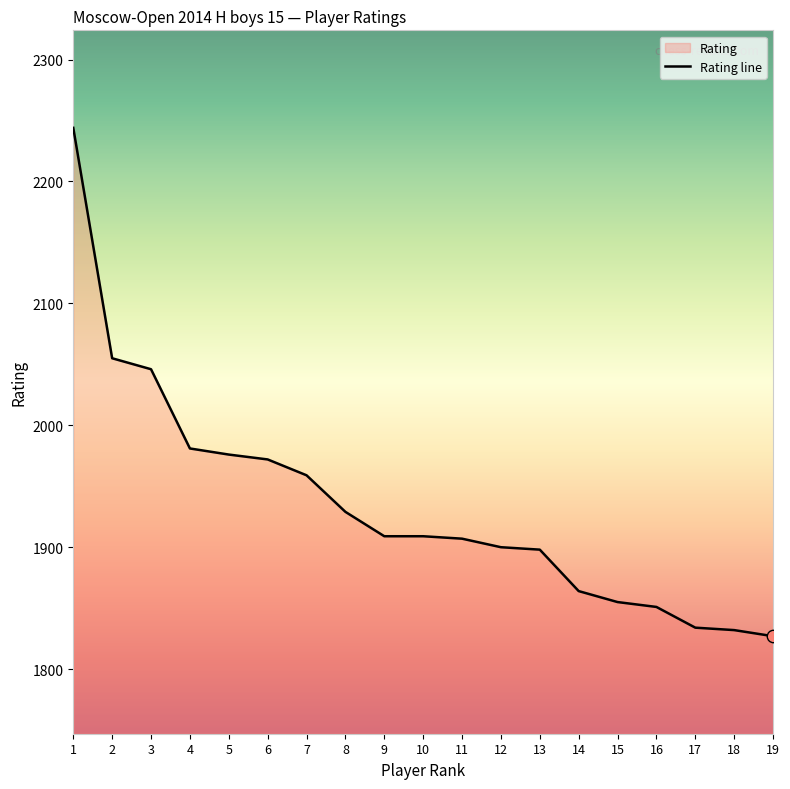

What is the change in value from 1 to 6?

-272